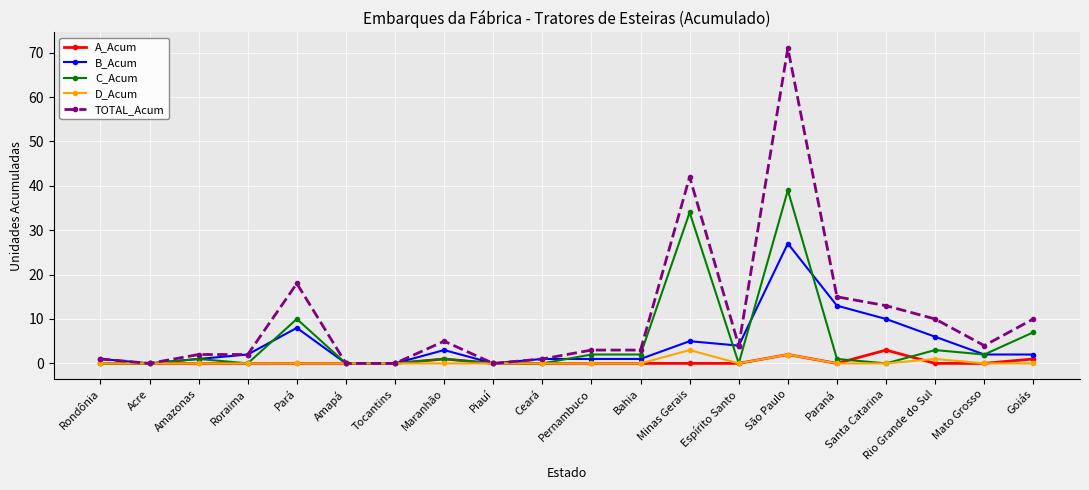

How many distinct data groups are displayed?

5